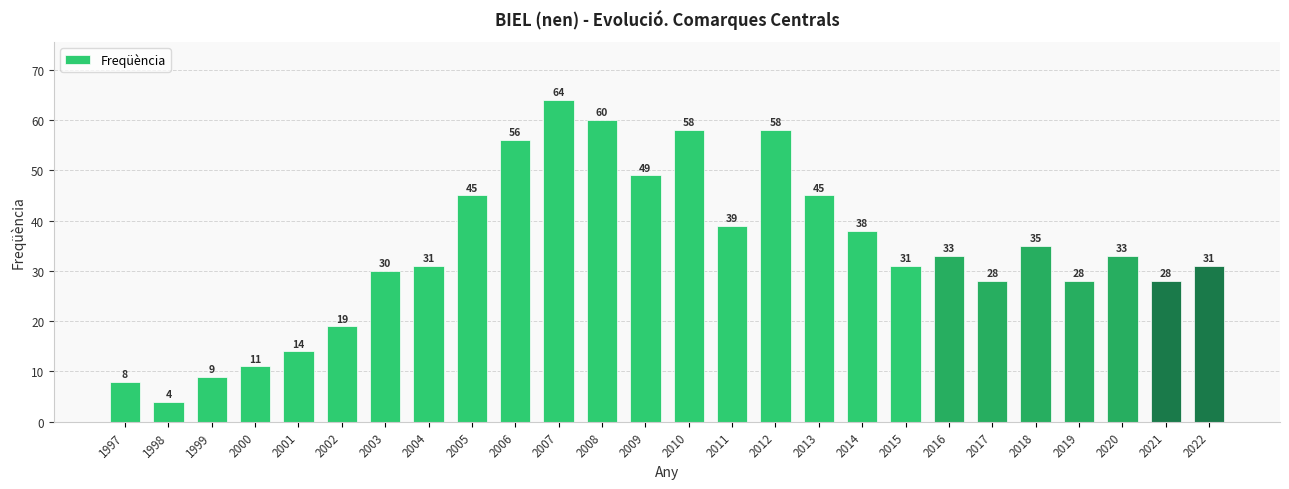

How many data points does each series have?

26